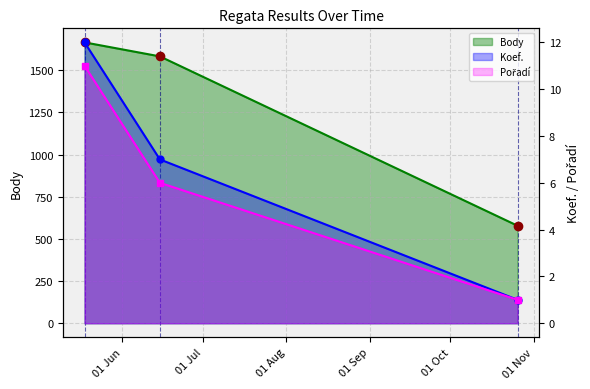

At how many categories does at least one series exceed 1599?

1